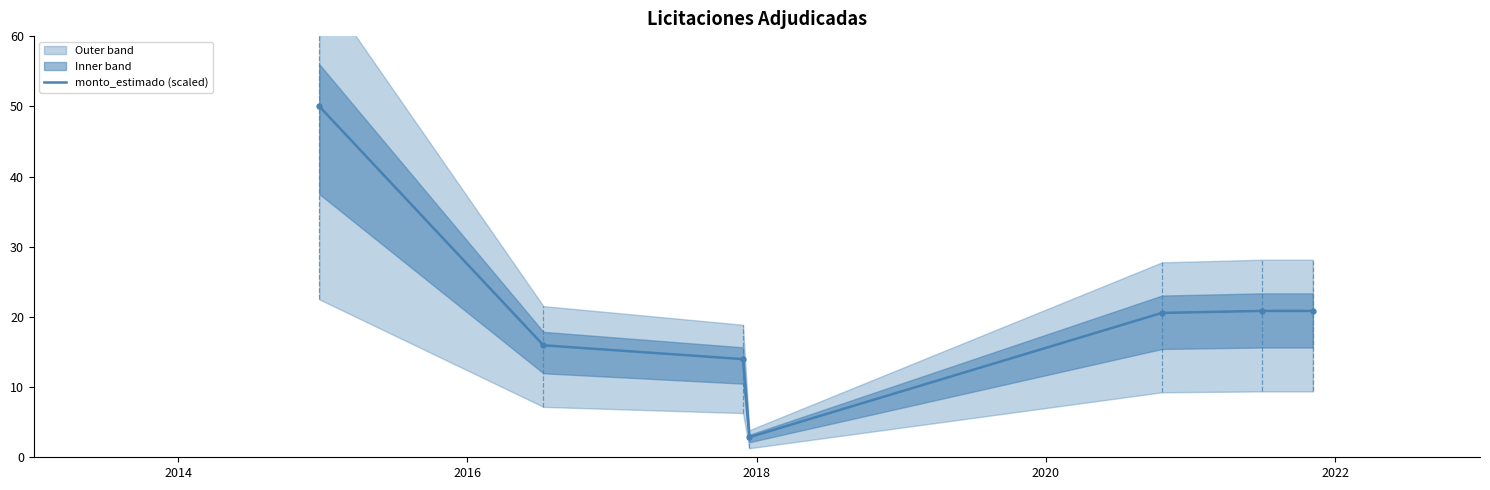

Is this an area chart (filled region under the line)?

No